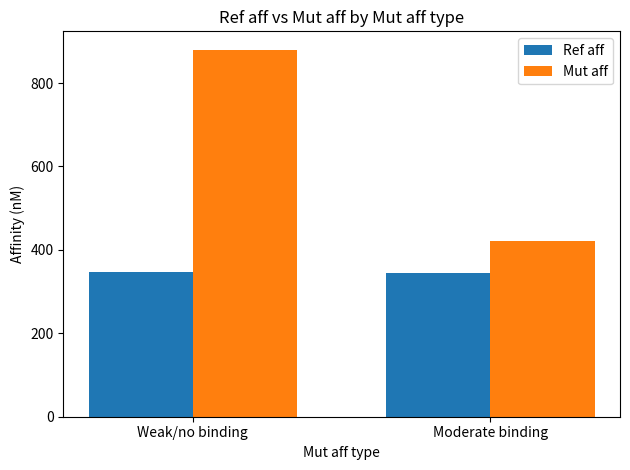

How many bars are there in total?

4